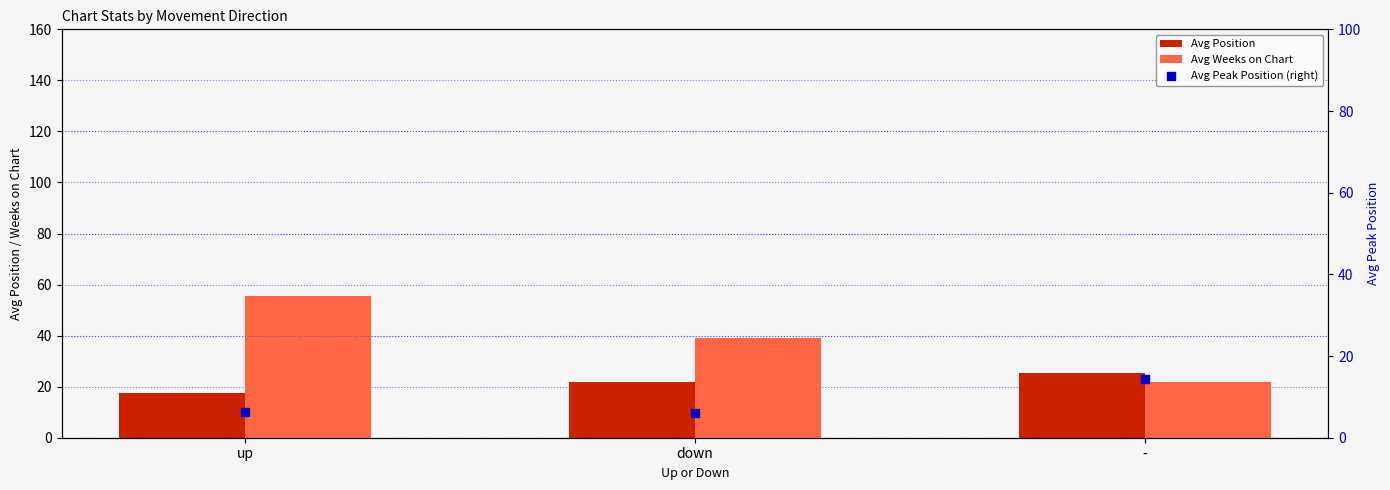

What are all the series names shown in the legend?

Avg Position, Avg Weeks on Chart, Avg Peak Position (right)